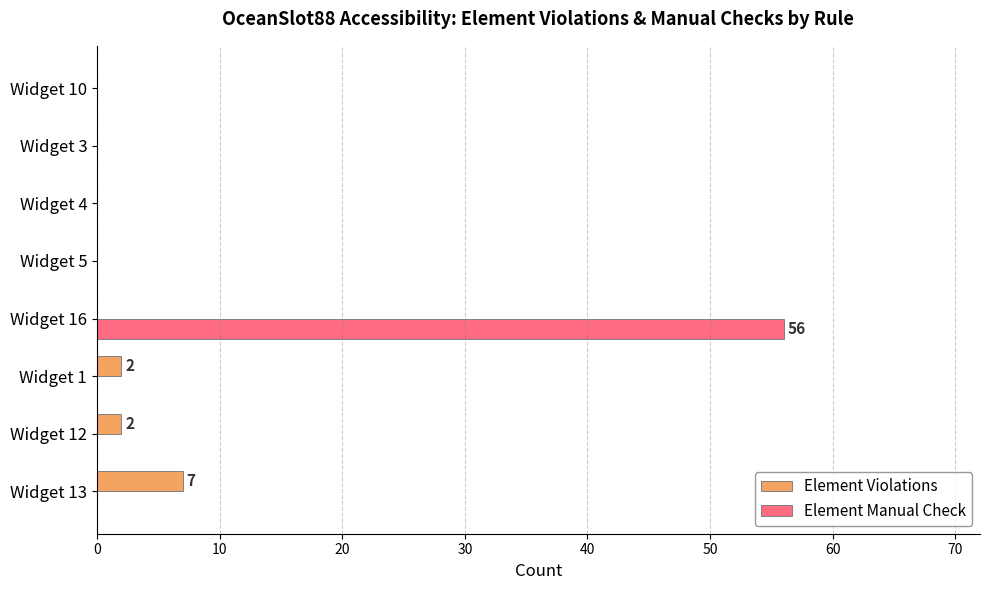

Which series has the largest total across all categories?

Element Manual Check